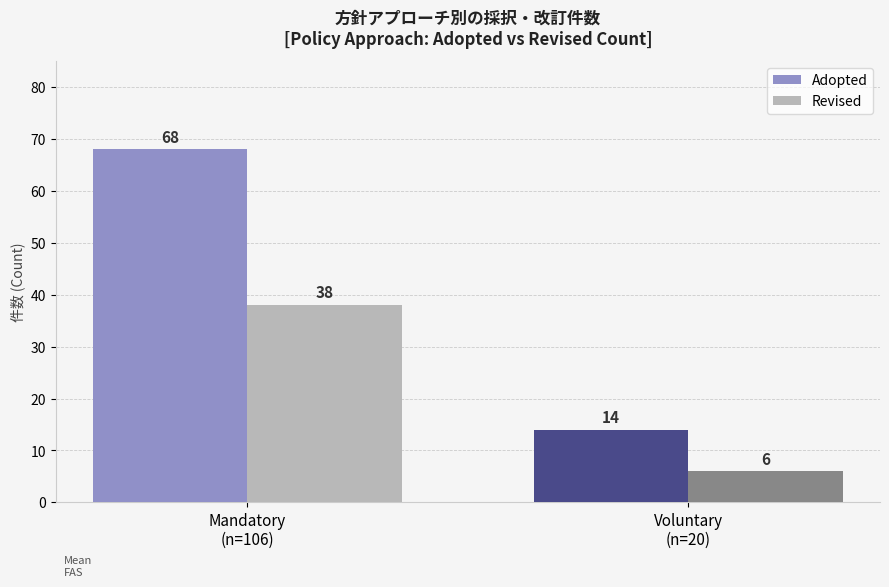

What is the difference between the Adopted values at Mandatory
(n=106) and Voluntary
(n=20)?

54